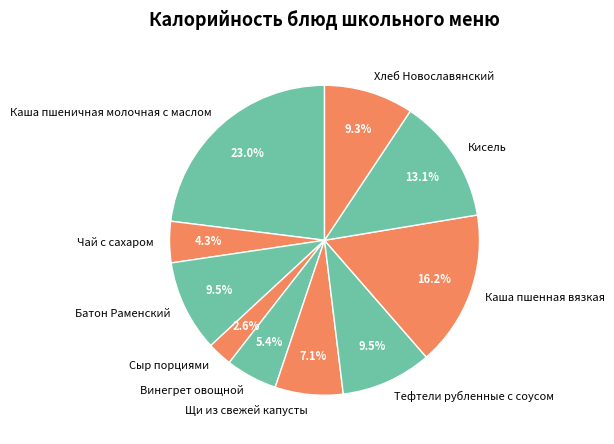

What is the largest slice in the pie chart?

Каша пшеничная молочная с маслом